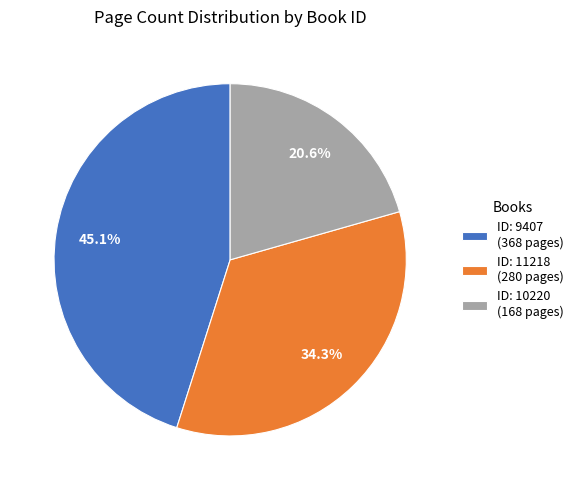

Approximately how many times larger is the value at ID: 10220 (168 pages) compared to ID: 11218 (280 pages)?

0.6